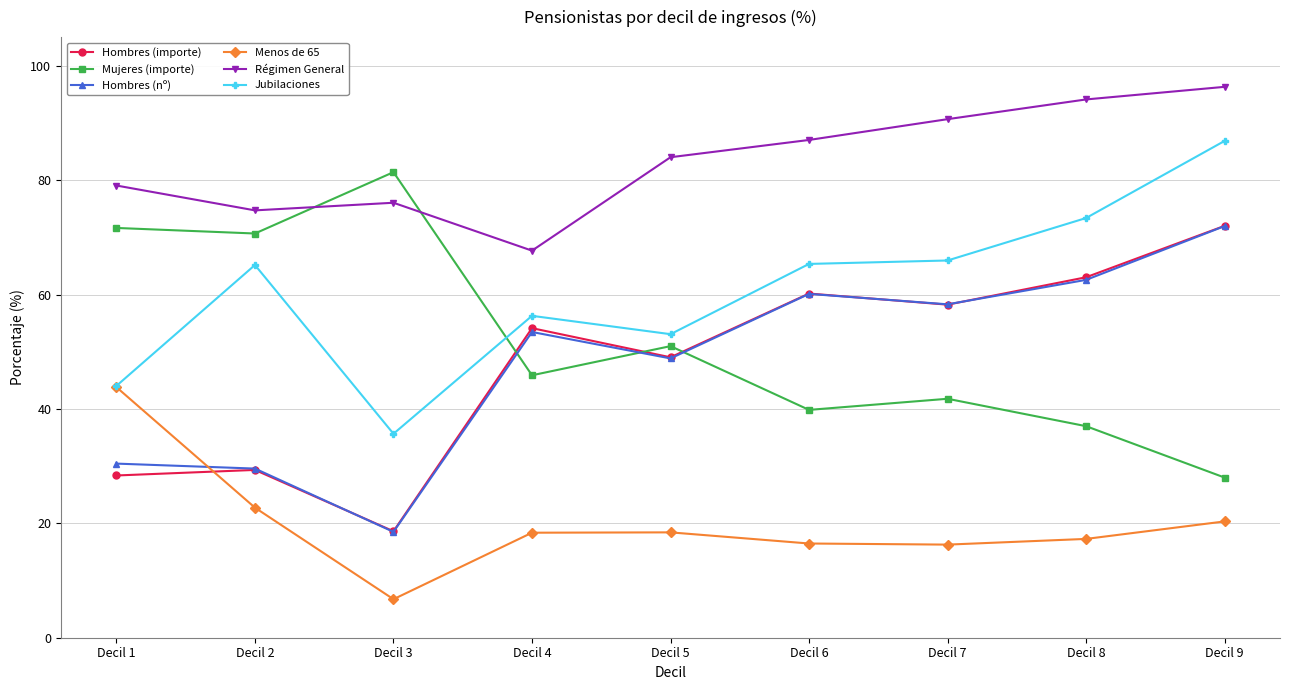

True or false: Hombres (nº) and Régimen General intersect in this chart.

False